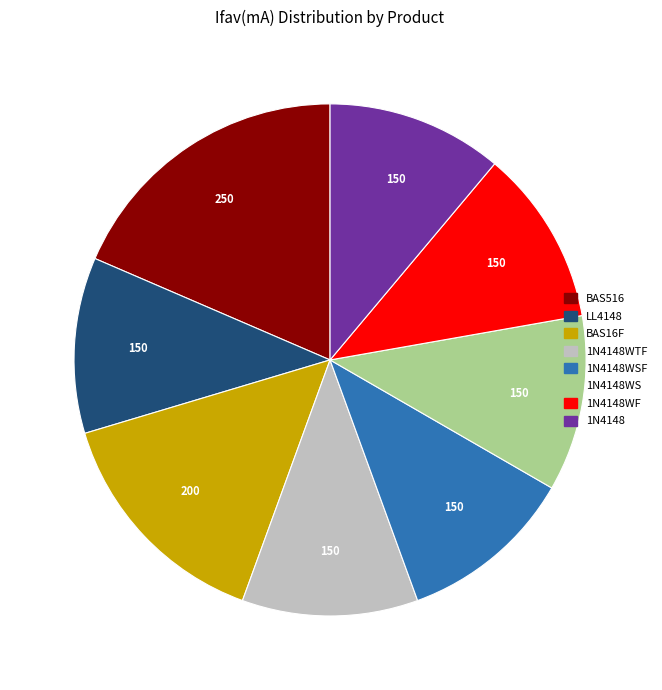

Is there any slice that represents more than half of the pie?

No